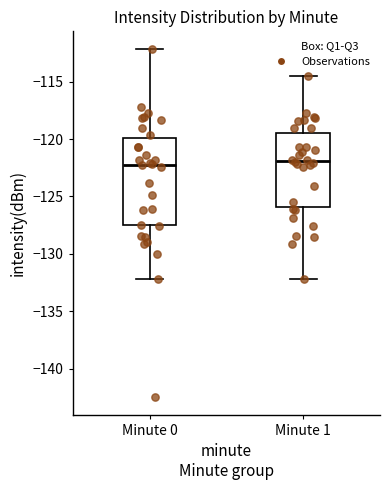

Reading left to right, transcribe this box plot: for each box, give where its median line is, the range the box spans, and where its two whiskers end, as read against the y-axis. The values are not printed on the chart, so give them approximately, as read against the axis.

Minute 0: median -122.0, box -127.5 to -120.0, whiskers -132.0 to -112.0
Minute 1: median -122.0, box -126.0 to -119.5, whiskers -132.0 to -114.5